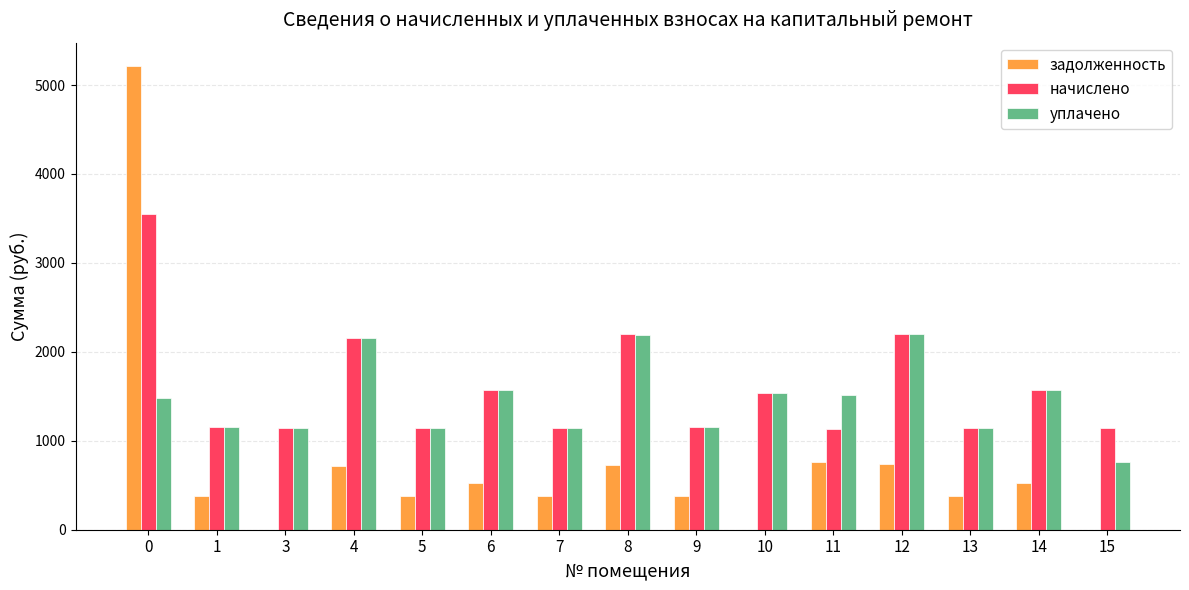

What is the sum of all задолженность values?

11107.6